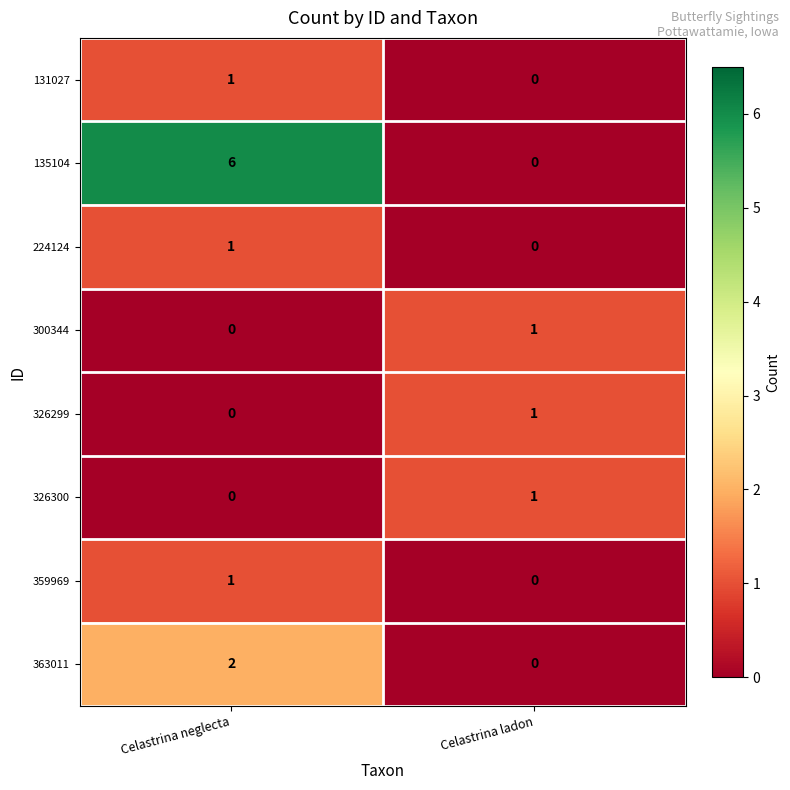

What is the total value across all series at Celastrina ladon?

3